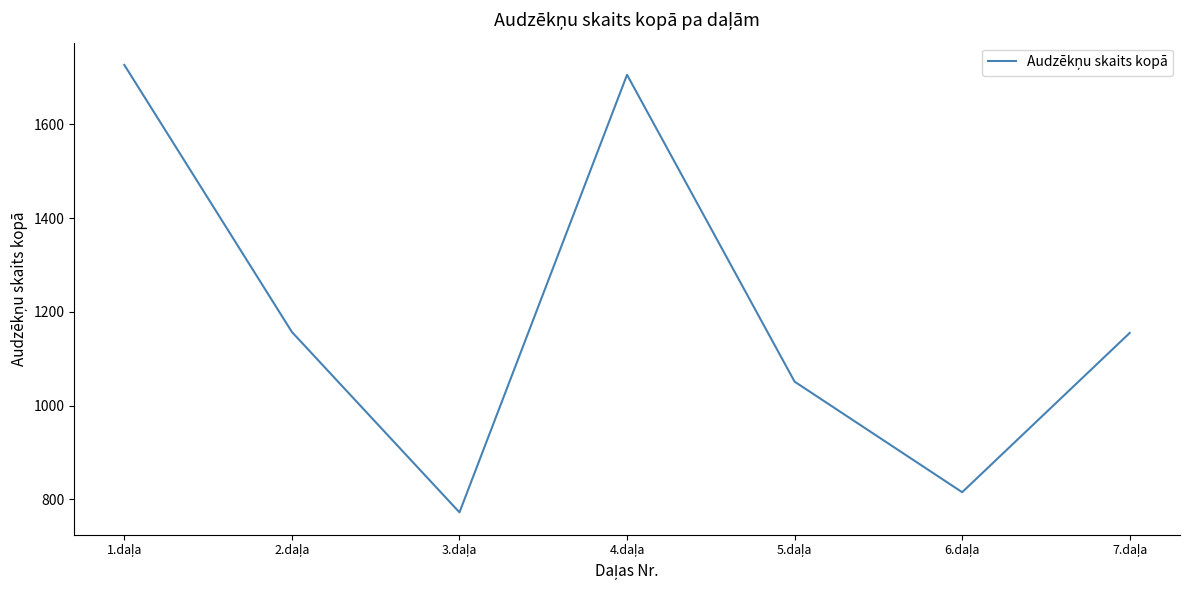

True or false: there are more than 2 points higher than both neighbors.

False